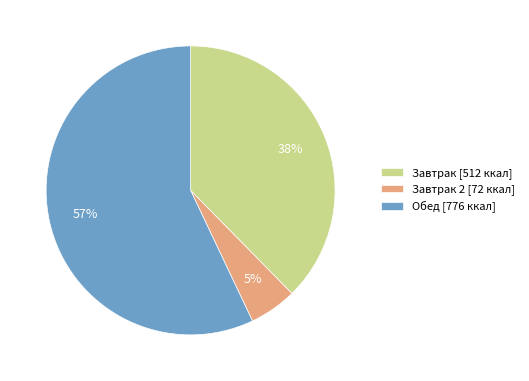

Rank the categories by value from lowest to highest.

Завтрак 2 [72 ккал], Завтрак [512 ккал], Обед [776 ккал]